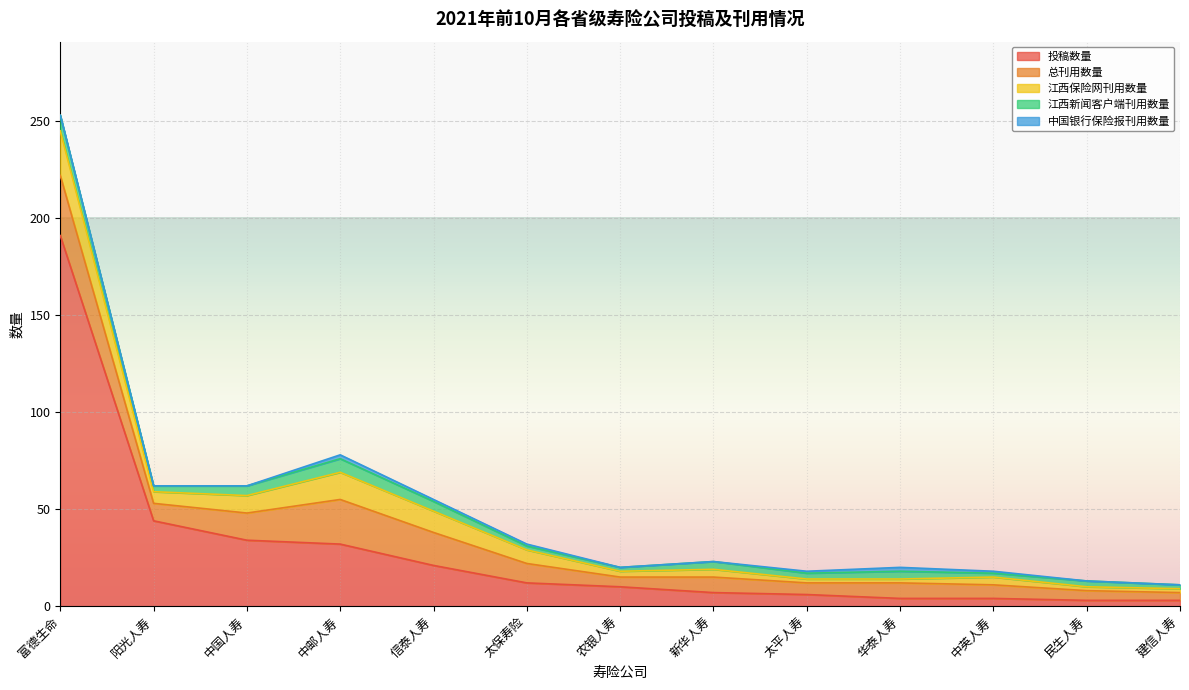

What position from the right is 信泰人寿?

9